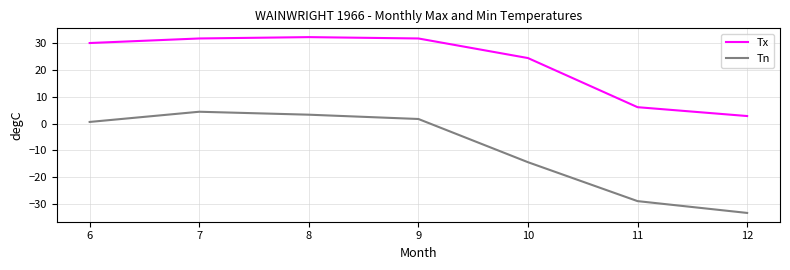

How many positive values does the Tn series have?

4